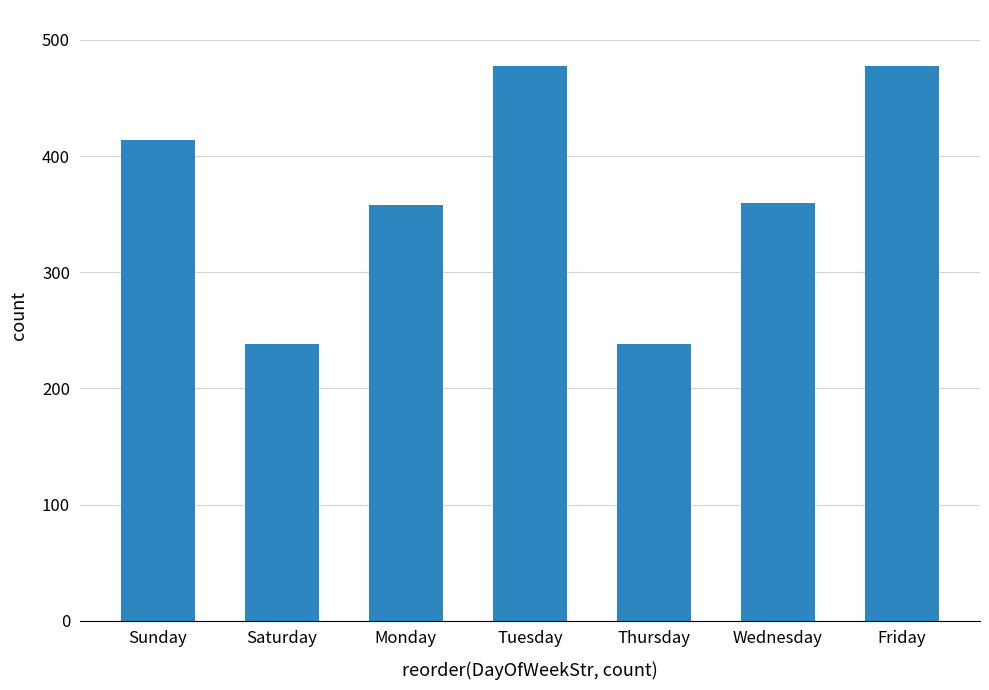

What is the value of the 1st bar from the left?

413.4